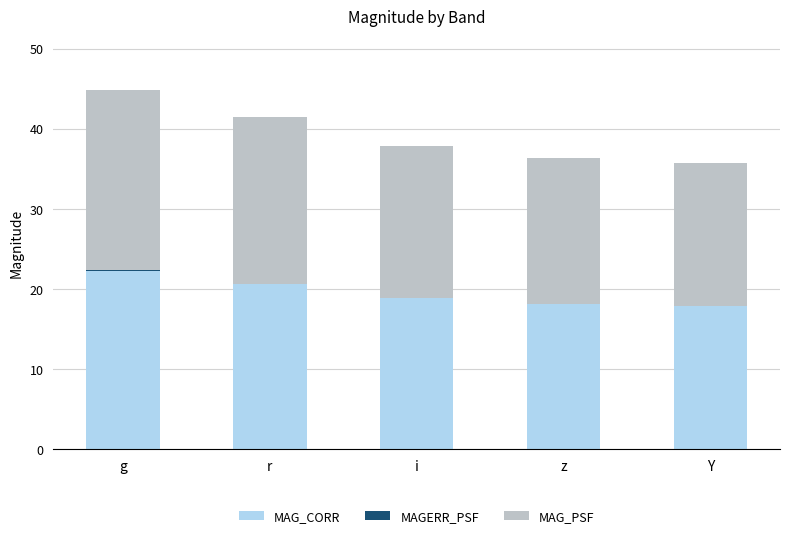

Is it true that MAG_CORR equals 10.9 at i?

False